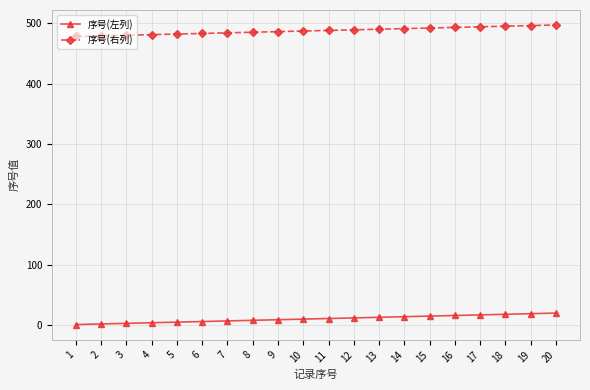

What is the total value across all series at 5?

487